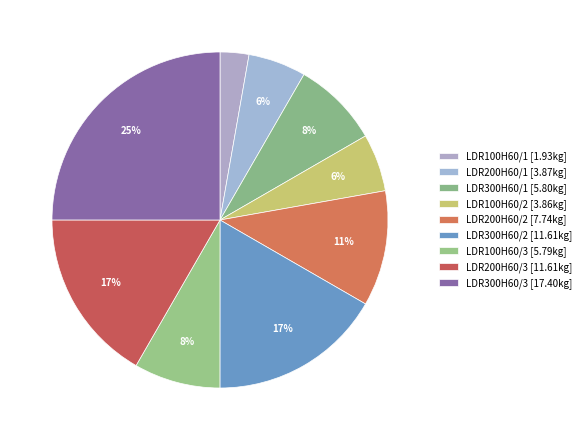

What is the change in value from LDR200H60/2 to LDR200H60/3?

+3.9